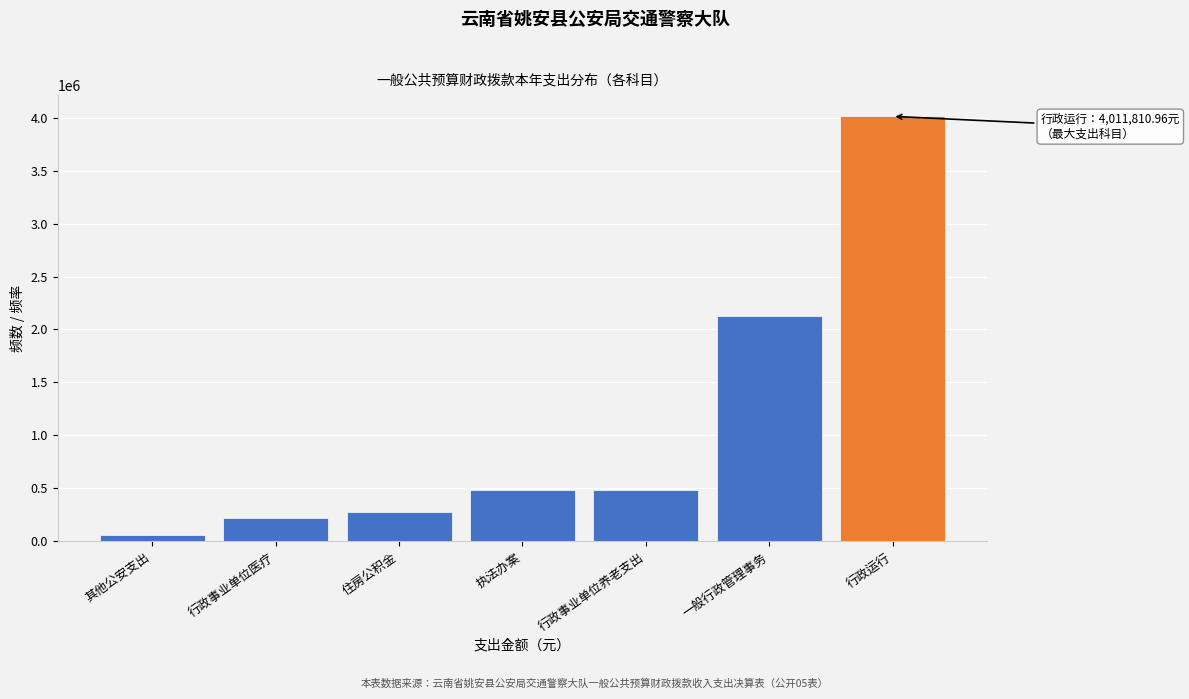

Approximately how many times larger is the value at 行政事业单位养老支出 compared to 执法办案?

1.0